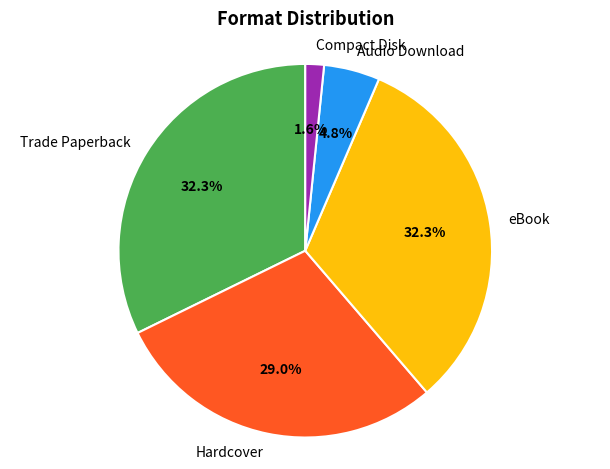

Combined, do Compact Disk and eBook account for over 50%?

No